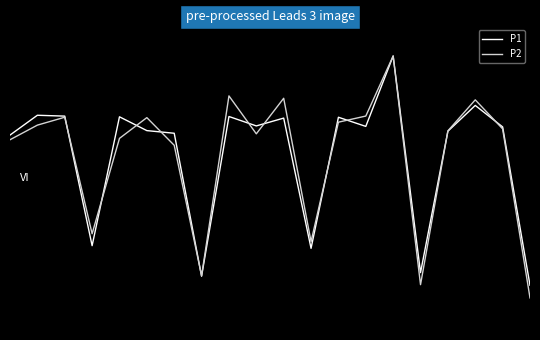

What are all the series names shown in the legend?

P1, P2